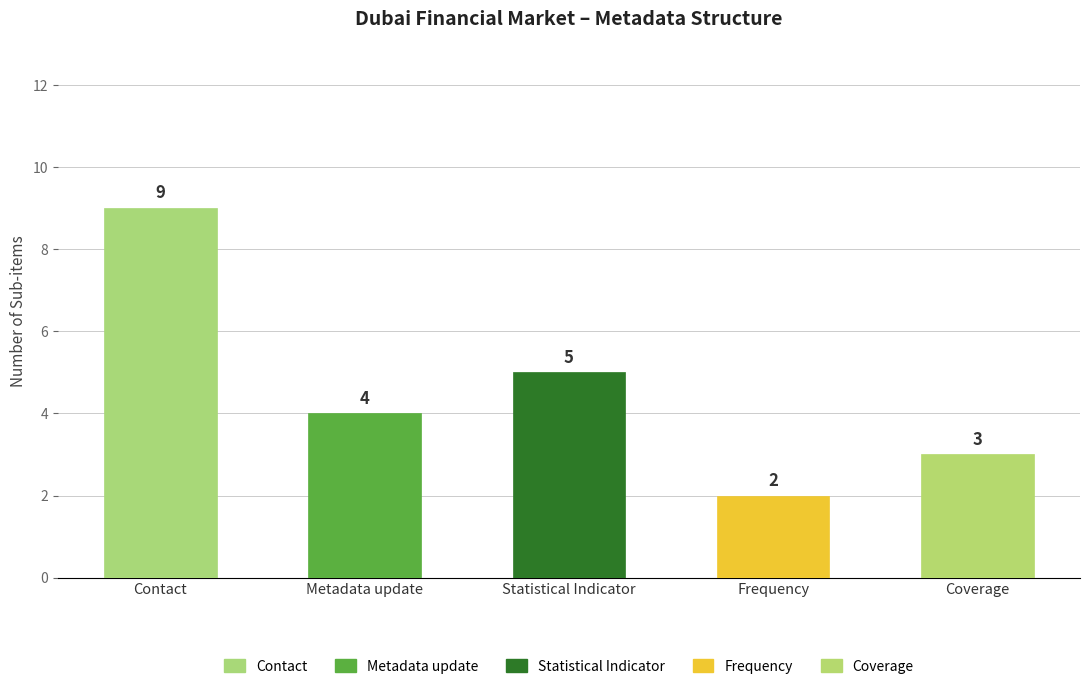

What is the greatest value displayed?

9